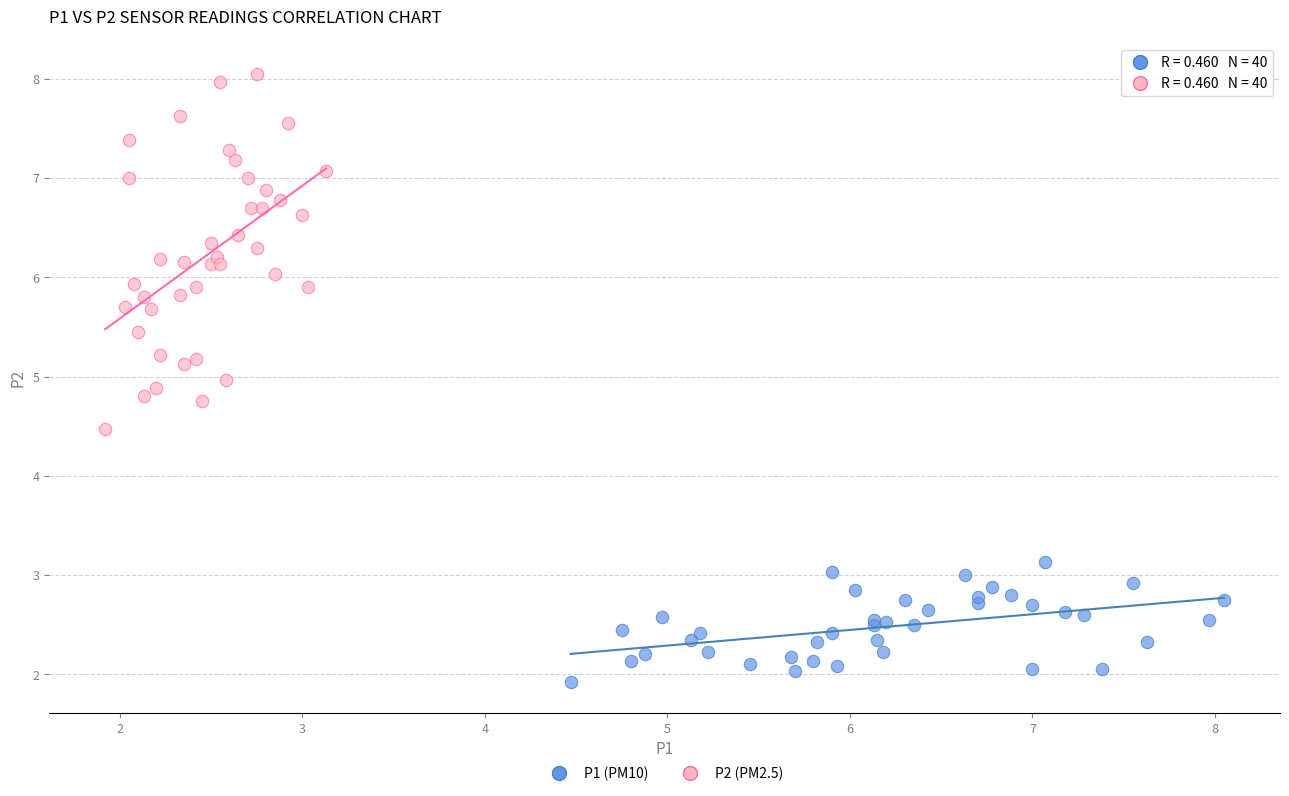

Which series reaches the maximum Y coordinate?

P2 (PM2.5)